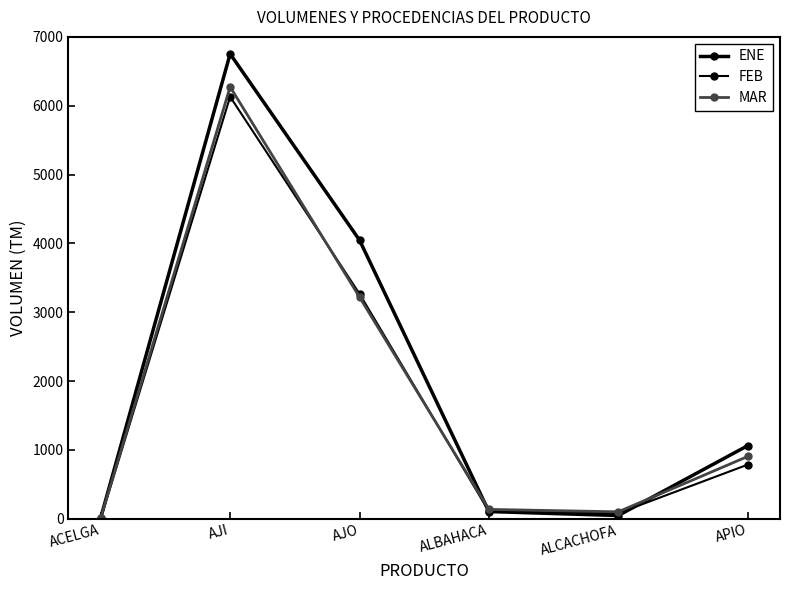

After their last crossing, which series has the higher values: MAR or ENE?

ENE